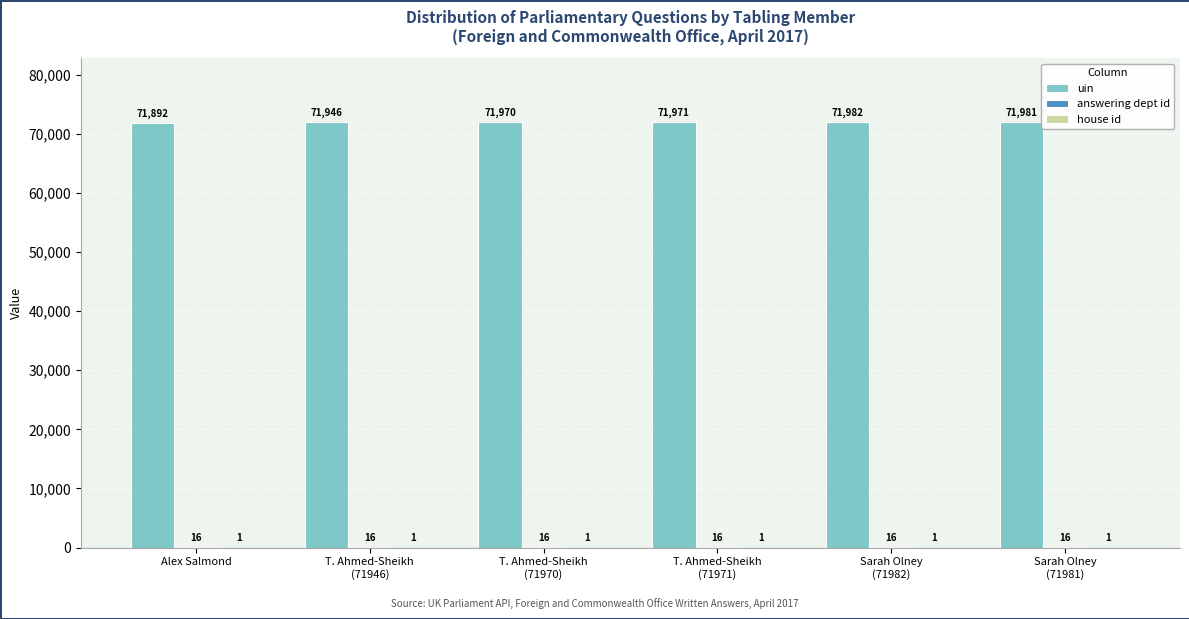

Which series has the largest total across all categories?

uin